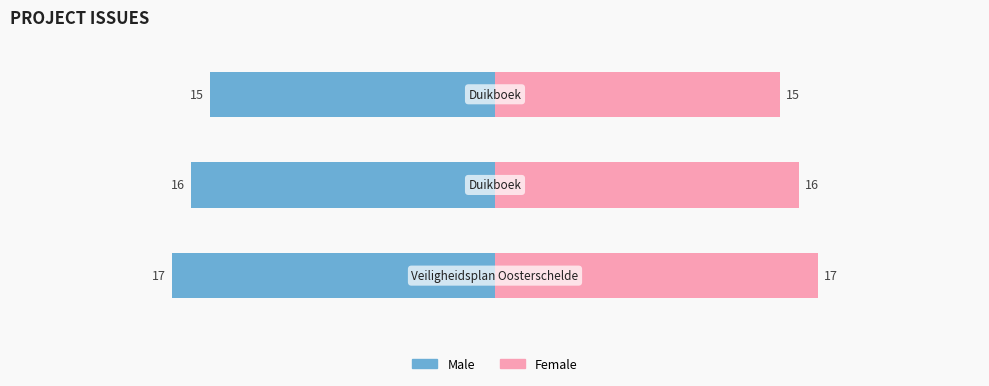

Count the number of categories in the chart.

3